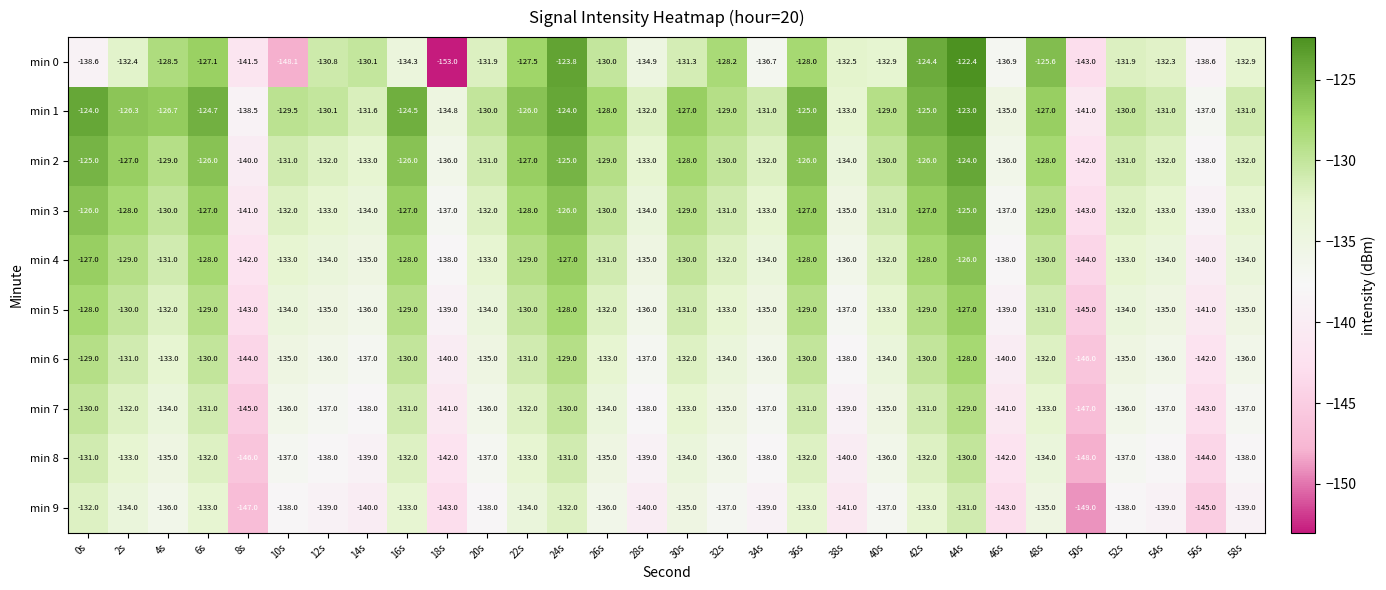

What is the spread (max minus min) of values at 54s?

8.0